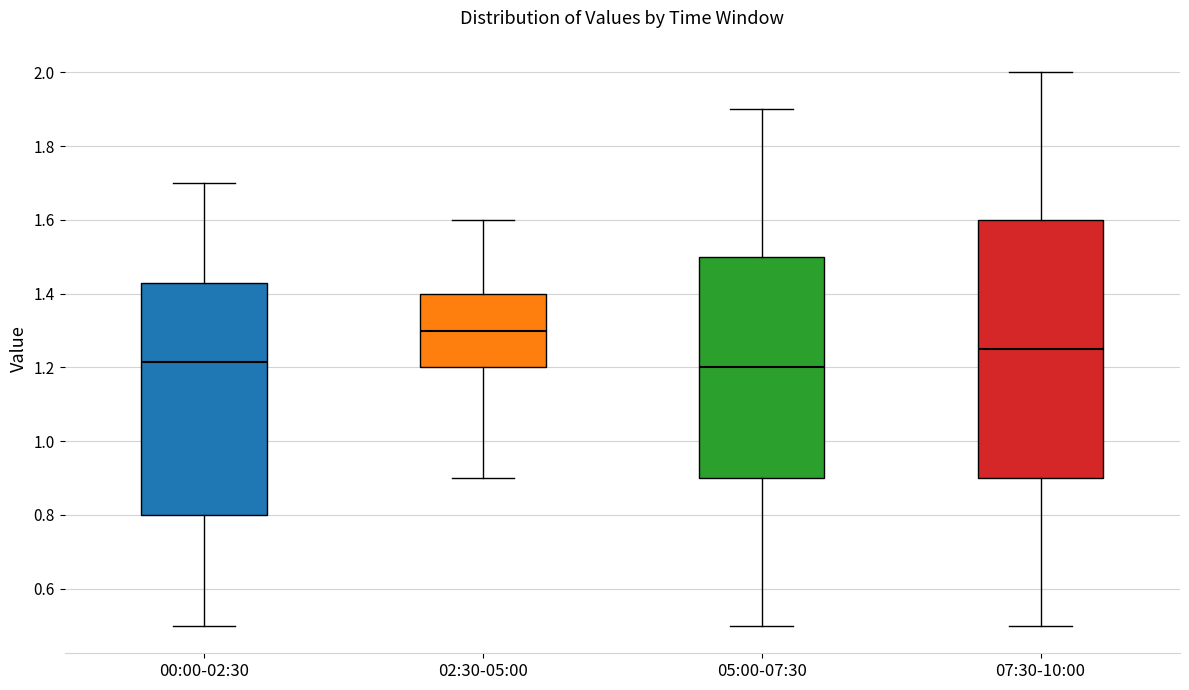

Which box is the tallest, from its lower edge to its upper edge?

07:30-10:00